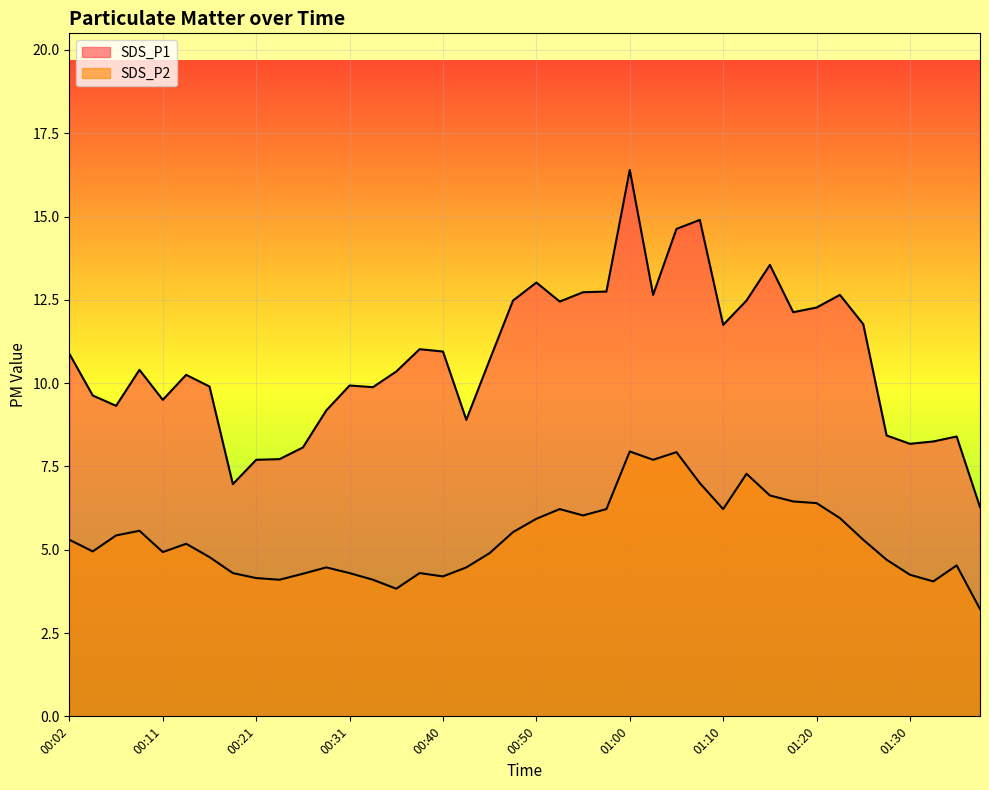

At which label does SDS_P1 first exceed 10?

00:02